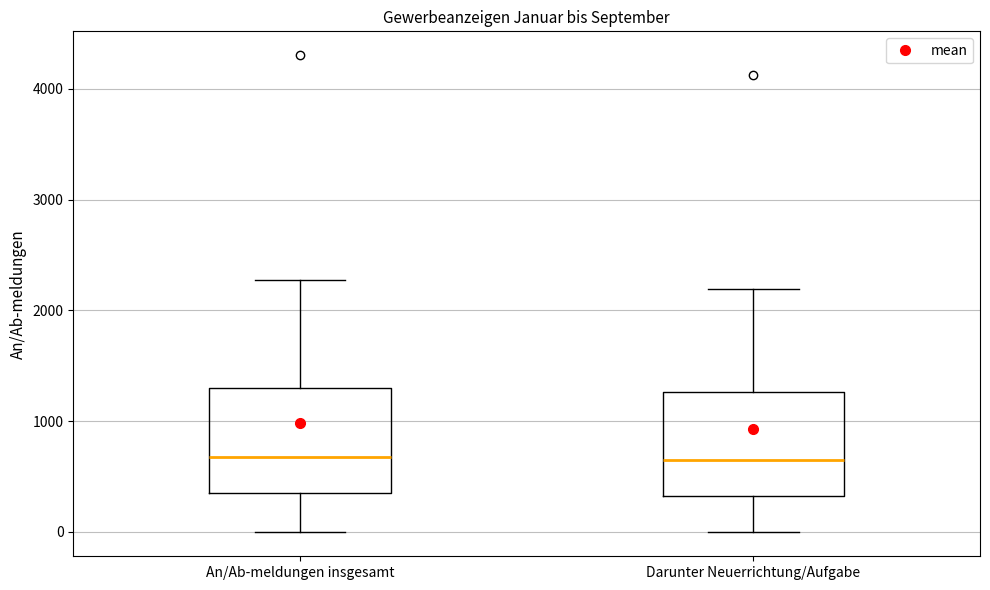

Reading left to right, read every box against the y-axis: the position of its median line, the range the box covers, and the ends of its whiskers. The values are not printed on the chart, so give them approximately, as read against the axis.

An/Ab-meldungen insgesamt: median 700, box 300 to 1300, whiskers 0 to 2300
Darunter Neuerrichtung/Aufgabe: median 700, box 300 to 1300, whiskers 0 to 2200